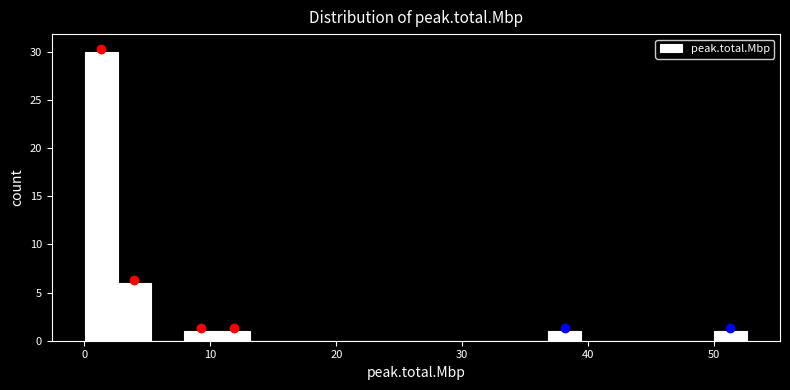

Around what value on the x-axis is the tallest bar? Give the approximate position of its centre, as read against the axis.

1